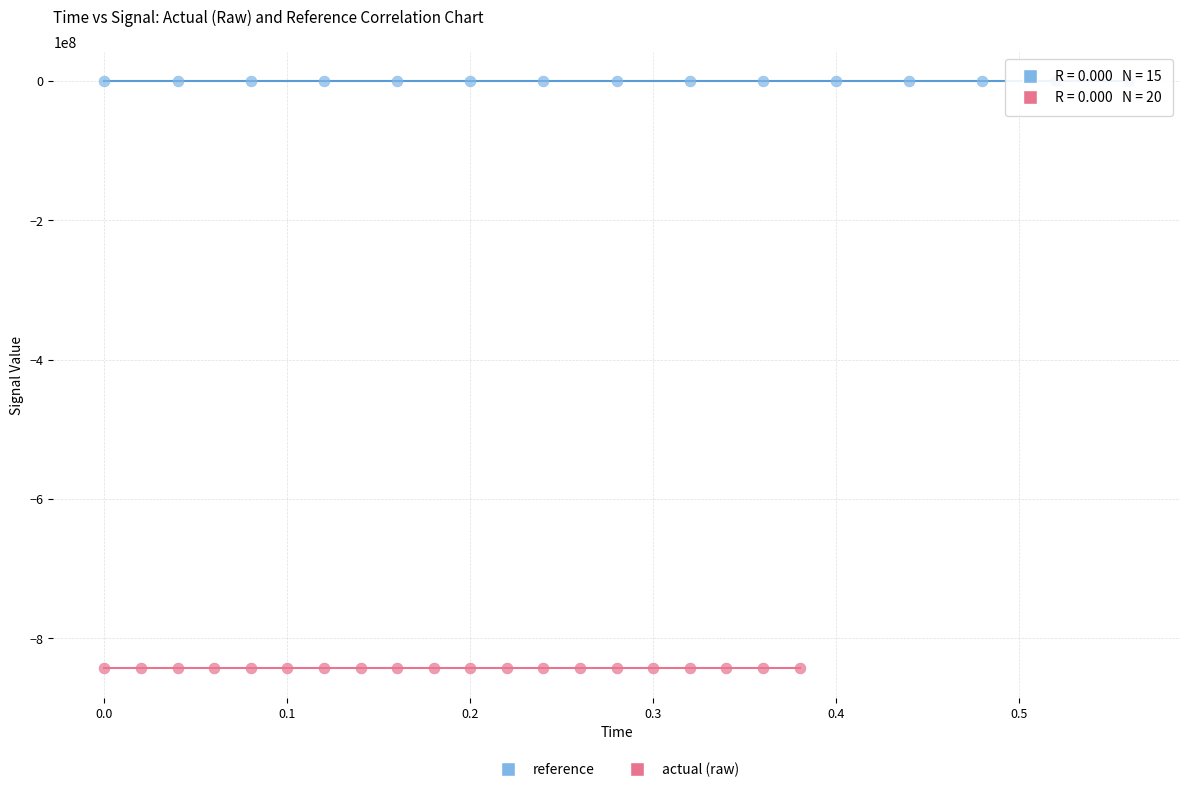

Which series reaches the maximum Y coordinate?

reference